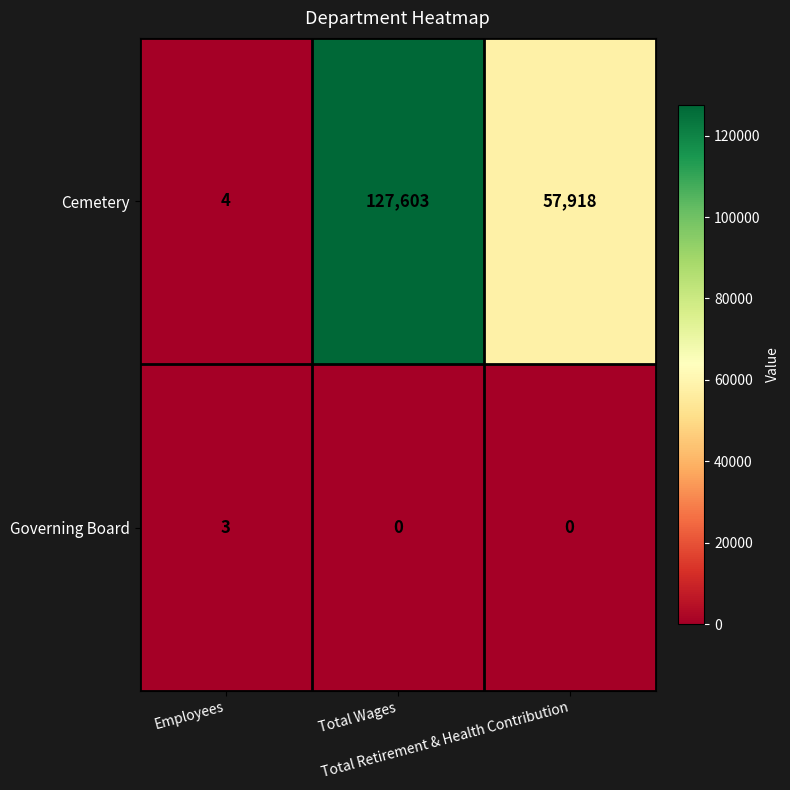

What is the sum of all Cemetery values?

185525